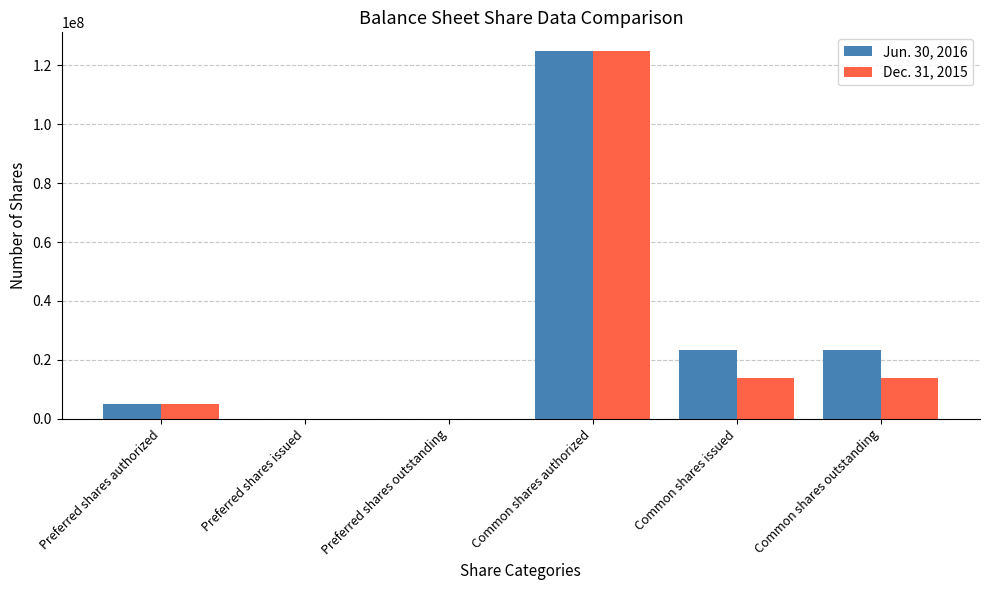

Reading left to right, transcribe all the data shown in this chart.

Jun. 30, 2016: Preferred shares authorized=5000000	Preferred shares issued=0	Preferred shares outstanding=0	Common shares authorized=125000000	Common shares issued=23424741	Common shares outstanding=23424741
Dec. 31, 2015: Preferred shares authorized=5000000	Preferred shares issued=0	Preferred shares outstanding=0	Common shares authorized=125000000	Common shares issued=13905599	Common shares outstanding=13905599